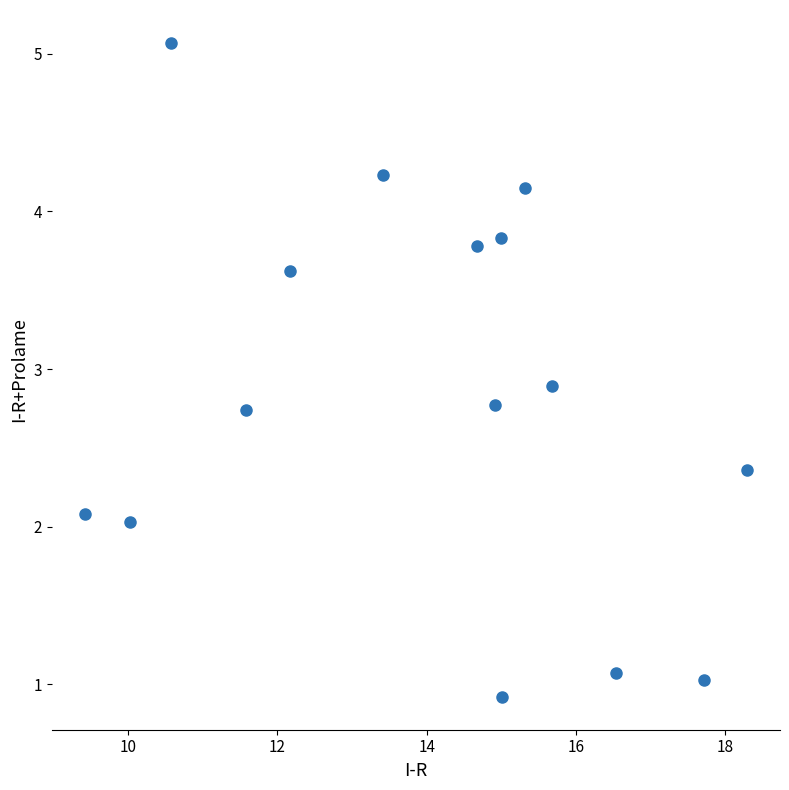

What is the range of X values (max minus min)?

8.9